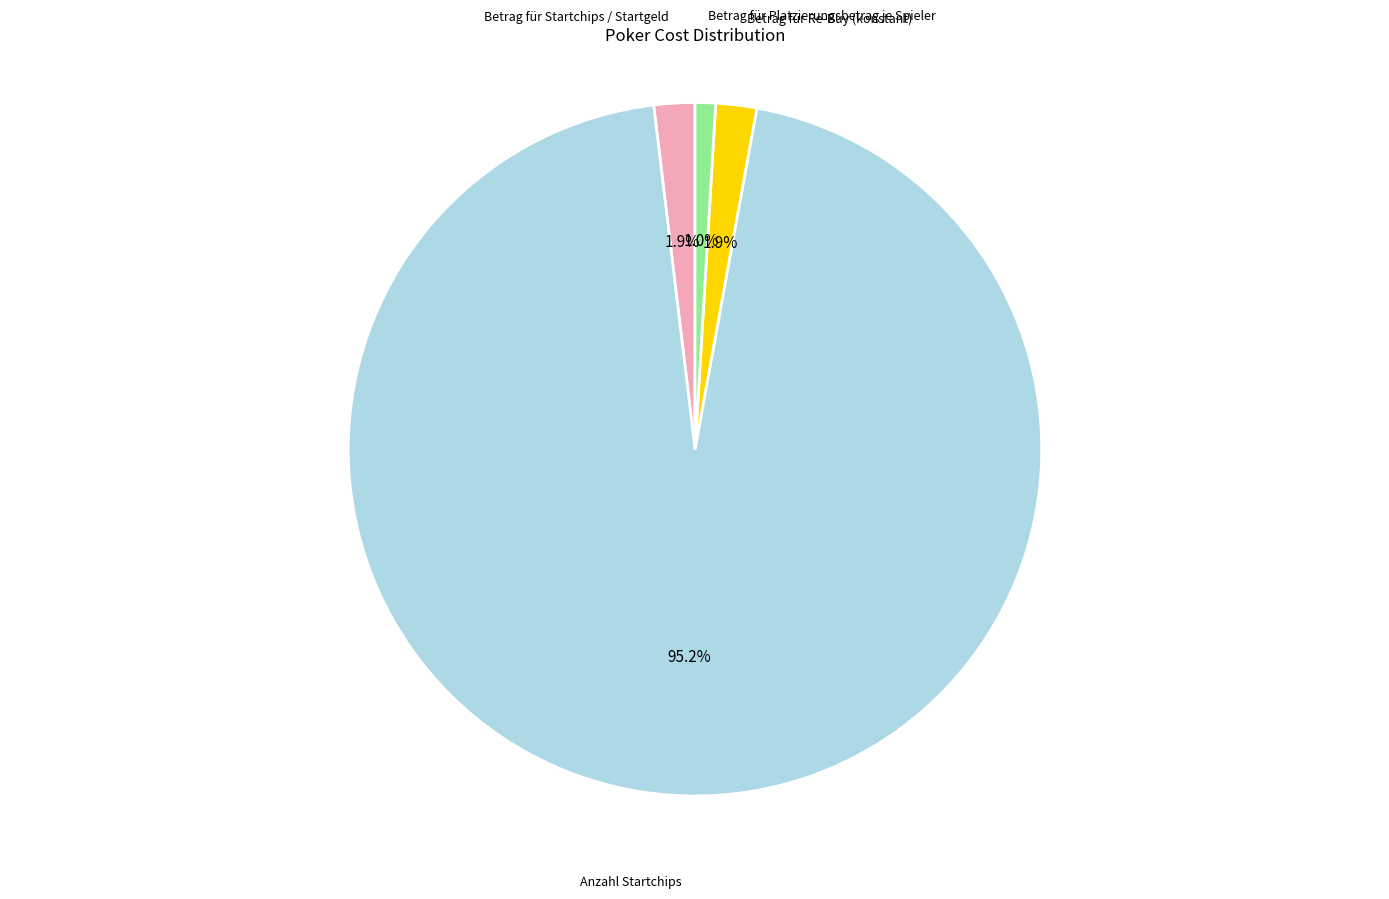

Which has a higher value, Betrag für Re-Buy (konstant) or Anzahl Startchips?

Anzahl Startchips